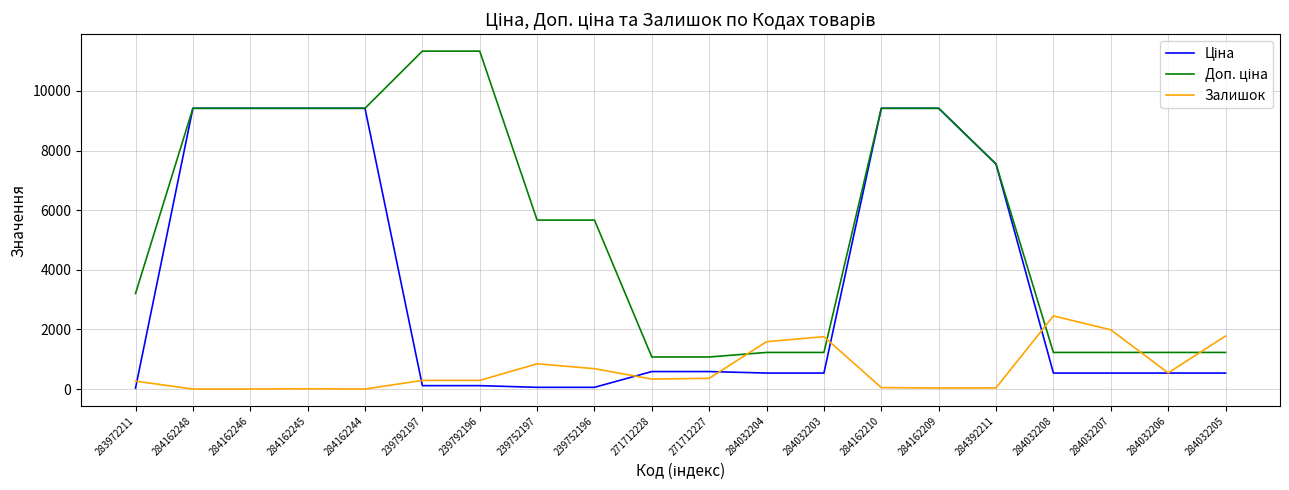

What is the maximum value for Залишок?

2453.0